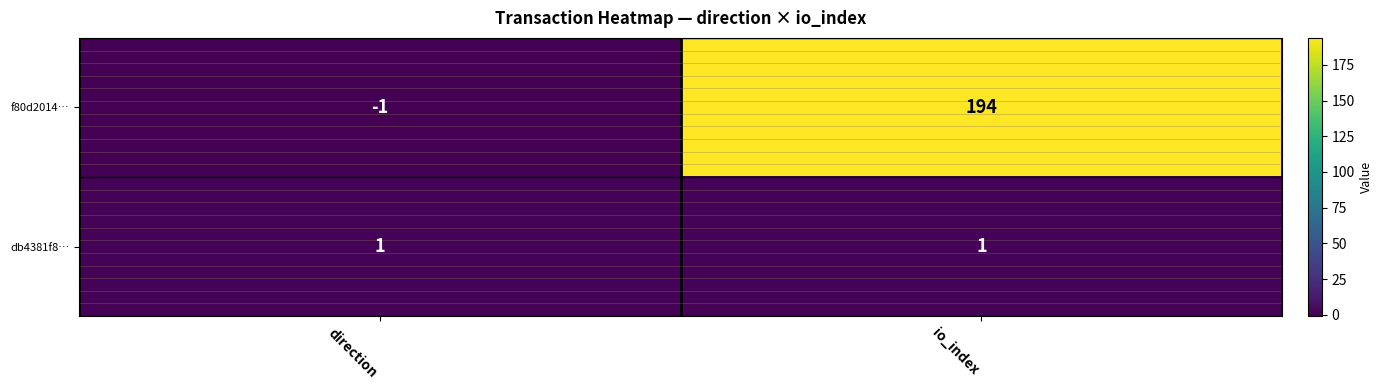

Reading right to left, what are all the values shown in this chart?

f80d2014…: 194	-1
db4381f8…: 1	1